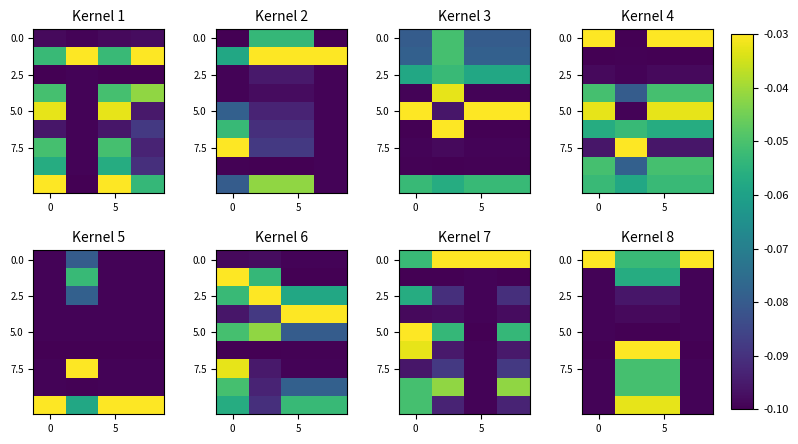

What is the difference between the highest and lowest values at 3?

0.1